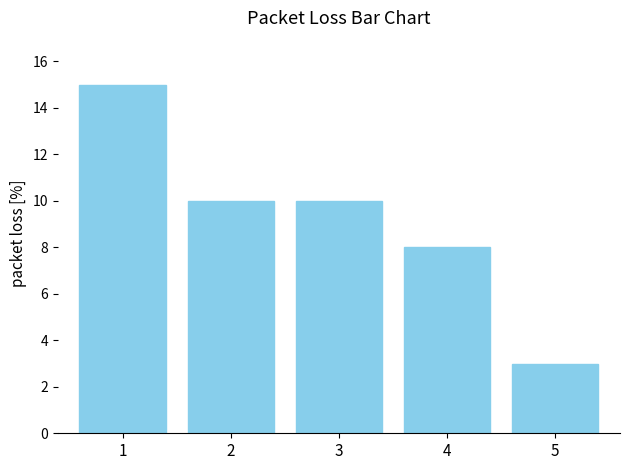

What is the average value?

9